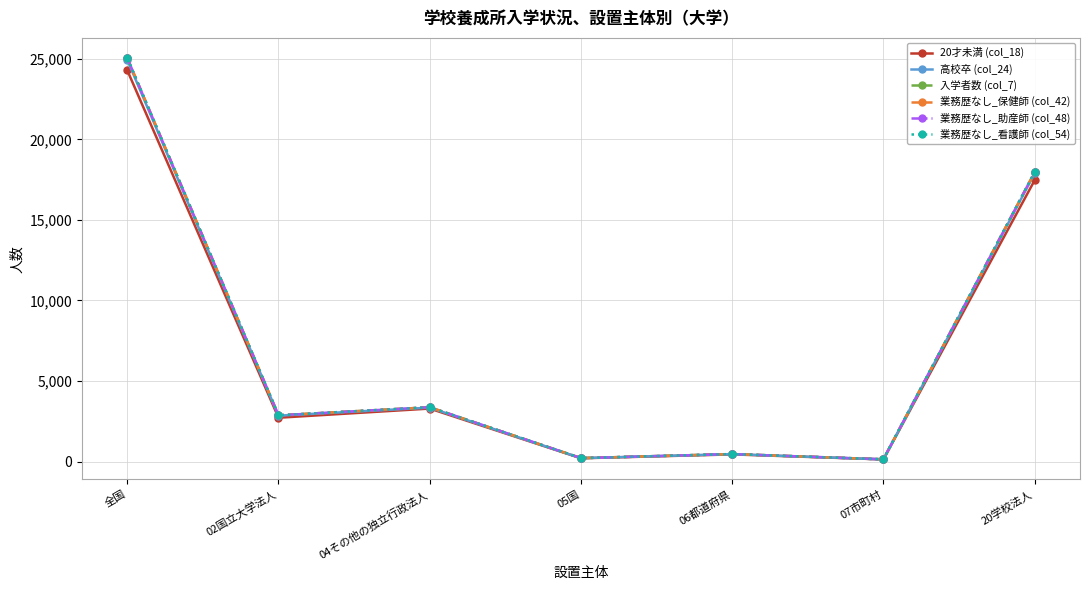

Does the chart have visible grid lines?

Yes